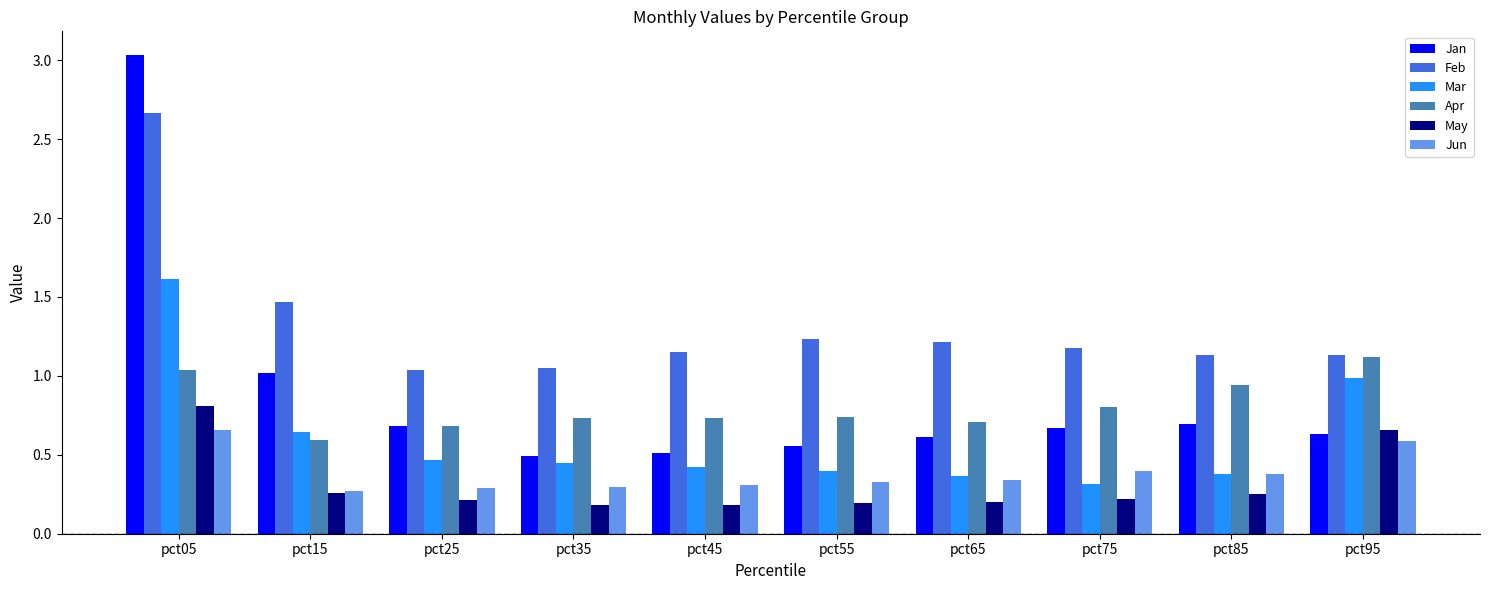

How many May values are between 0 and 1?

10